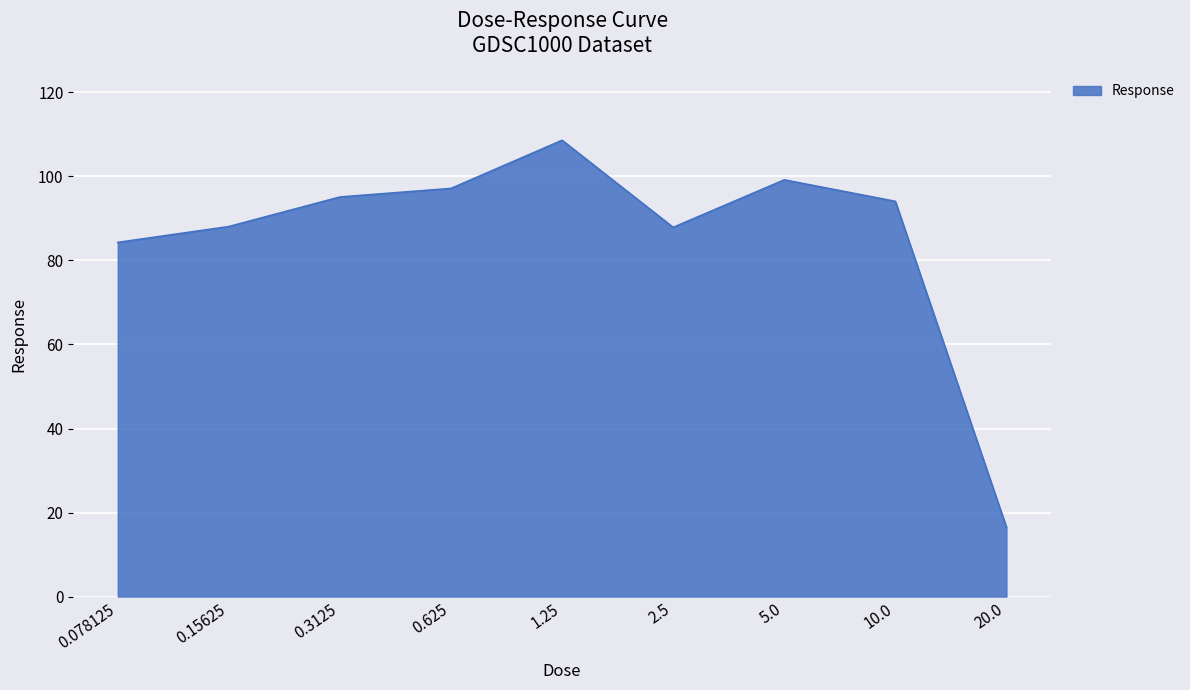

What is the difference between the maximum and minimum values?

92.1